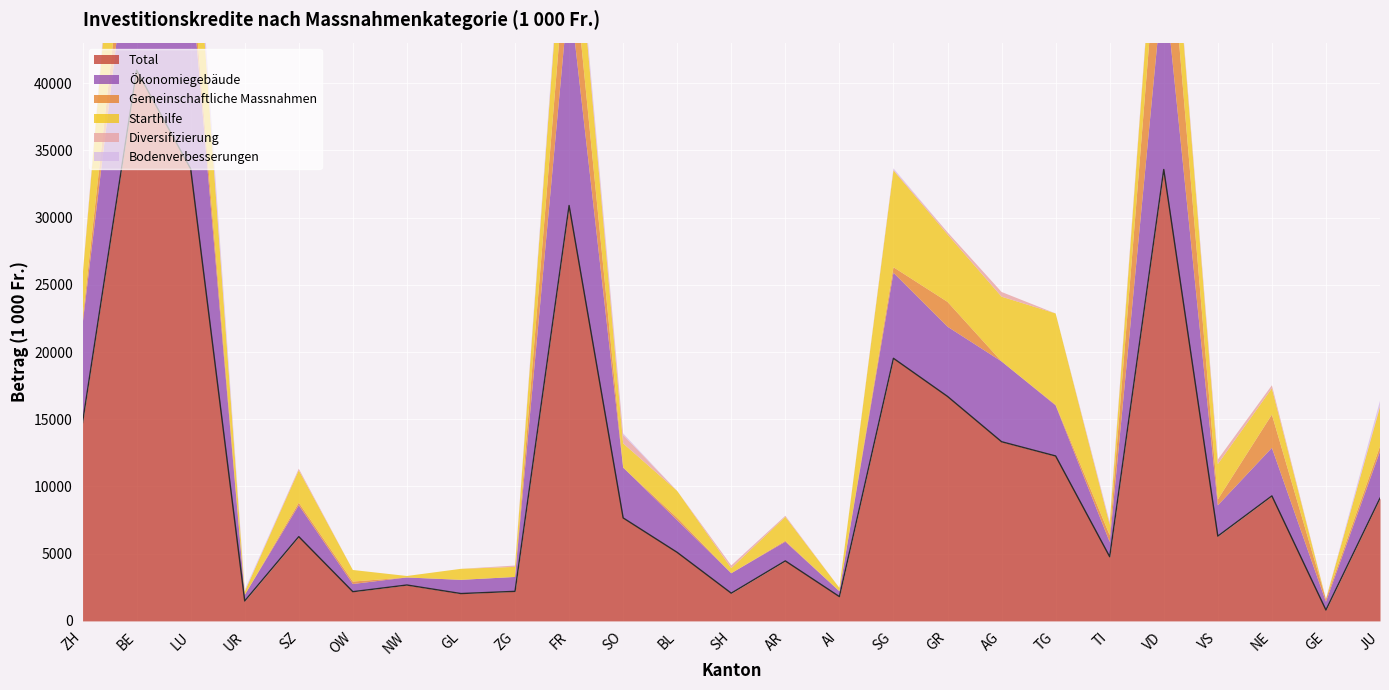

Reading left to right, transcribe all the data shown in this chart.

Ökonomiegebäude: ZH=7277	BE=14583	LU=14347	UR=446	SZ=2338	OW=572	NW=561	GL=1020	ZG=1070	FR=15993	SO=3744	BL=2393	SH=1483	AR=1429	AI=399	SG=6365	GR=5188	AG=5972	TG=3760	TI=1095	VD=14417	VS=2289	NE=3577	GE=610	JU=3477
Total: ZH=14759	BE=40972	LU=33631	UR=1486	SZ=6269	OW=2174	NW=2671	GL=2035	ZG=2200	FR=30905	SO=7662	BL=5097	SH=2063	AR=4464	AI=1809	SG=19536	GR=16701	AG=13331	TG=12271	TI=4776	VD=33584	VS=6307	NE=9299	GE=811	JU=9132
Gemeinschaftliche Massnahmen: ZH=369	BE=3430	LU=1317	UR=0	SZ=188	OW=182	NW=0	GL=0	ZG=0	FR=5212	SO=0	BL=179	SH=0	AR=70	AI=0	SG=412	GR=1845	AG=0	TG=52	TI=504	VD=8500	VS=442	NE=2474	GE=201	JU=378
Diversifizierung: ZH=67	BE=475	LU=478	UR=20	SZ=119	OW=0	NW=0	GL=0	ZG=100	FR=0	SO=629	BL=0	SH=200	AR=80	AI=0	SG=55	GR=159	AG=349	TG=0	TI=149	VD=174	VS=338	NE=219	GE=0	JU=100
Bodenverbesserungen: ZH=0	BE=565	LU=1119	UR=120	SZ=0	OW=0	NW=0	GL=0	ZG=0	FR=606	SO=110	BL=0	SH=0	AR=0	AI=0	SG=99	GR=0	AG=0	TG=0	TI=66	VD=62	VS=0	NE=0	GE=0	JU=369
Starthilfe: ZH=3180	BE=13060	LU=8054	UR=240	SZ=2410	OW=860	NW=110	GL=820	ZG=750	FR=6054	SO=1800	BL=2000	SH=380	AR=1780	AI=250	SG=7200	GR=5020	AG=4819	TG=6790	TI=780	VD=4865	VS=2630	NE=1960	GE=0	JU=2920